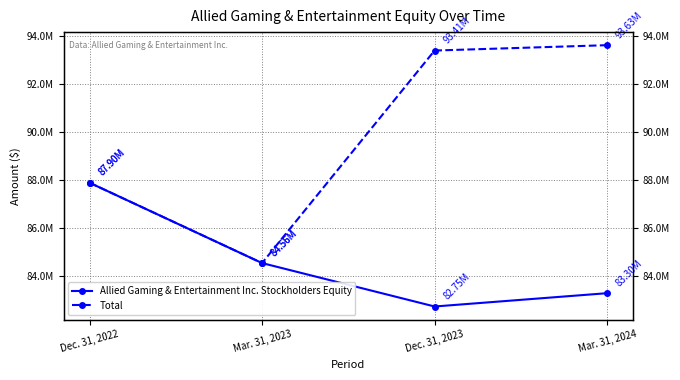

List the series in order of their overall mean, lowest first.

Allied Gaming & Entertainment Inc. Stockholders Equity, Total